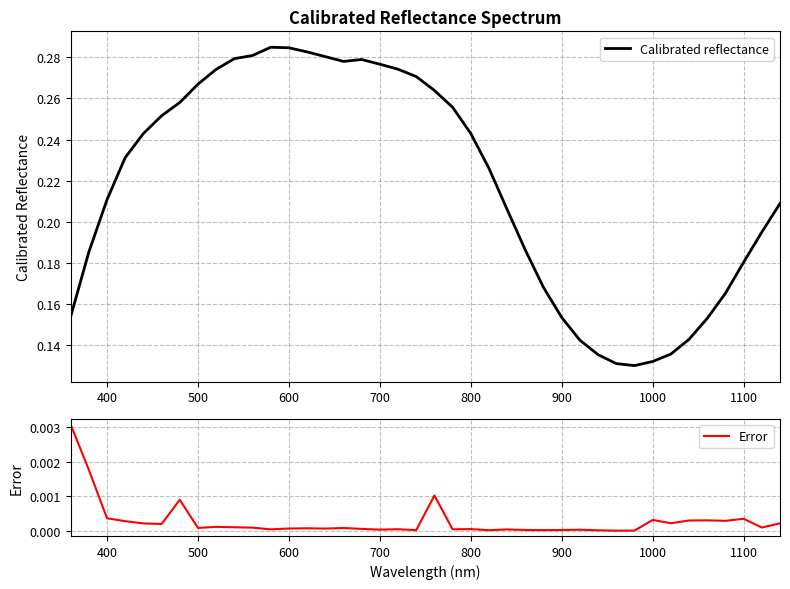

Is it true that Calibrated reflectance equals 0.4 at 500?

False